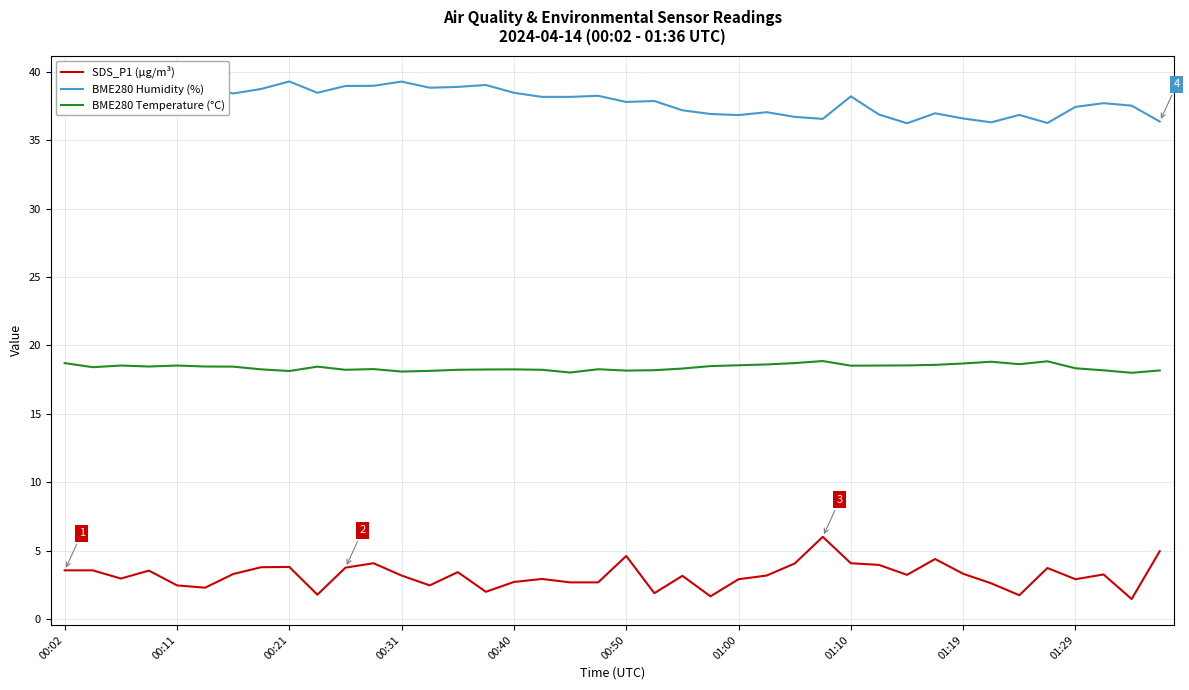

Which series has the largest total across all categories?

BME280 Humidity (%)